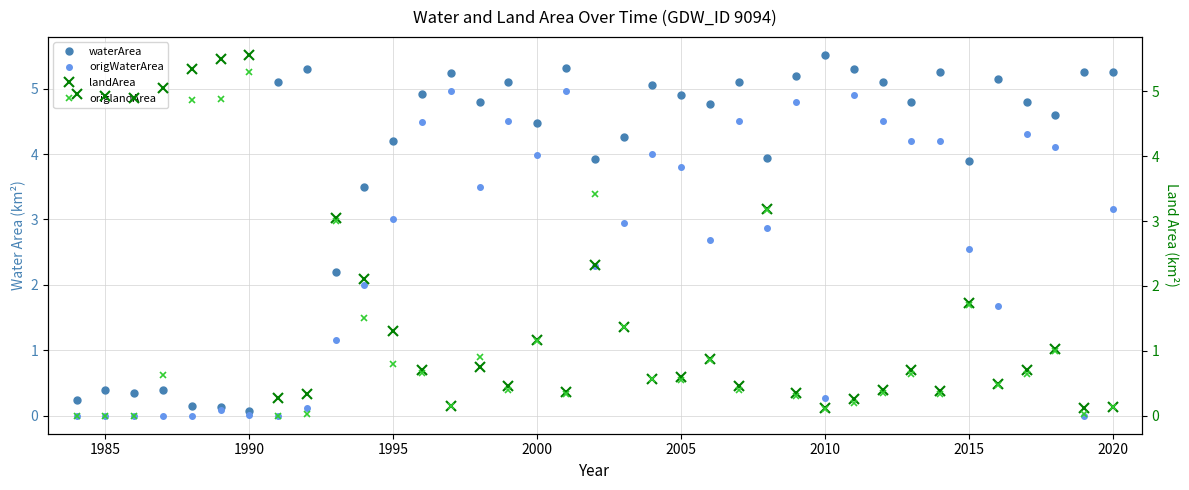

How many interior local peaks does the origWaterArea series have?

9